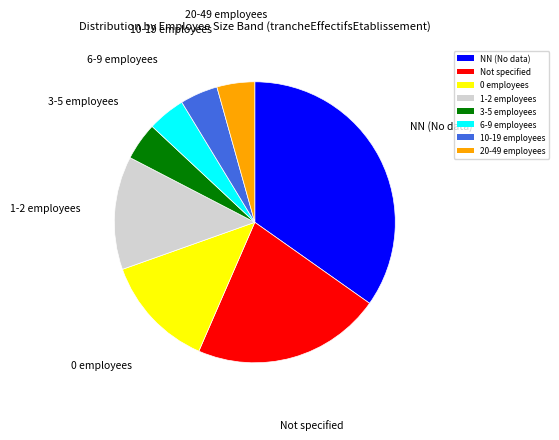

Which slice is the largest?

NN (No data)